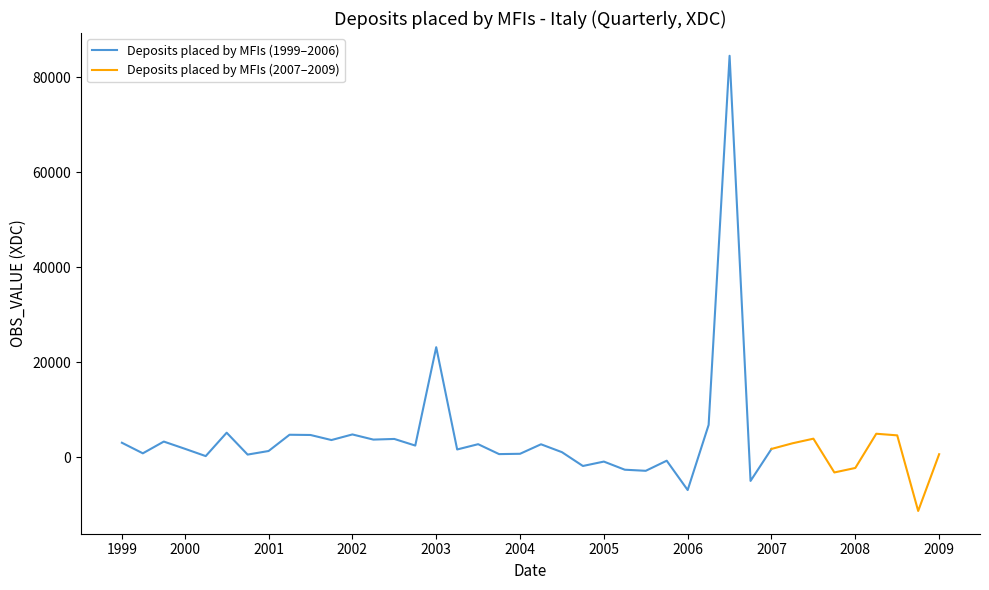

True or false: the data shows -2599 at 2005-Q2.

True